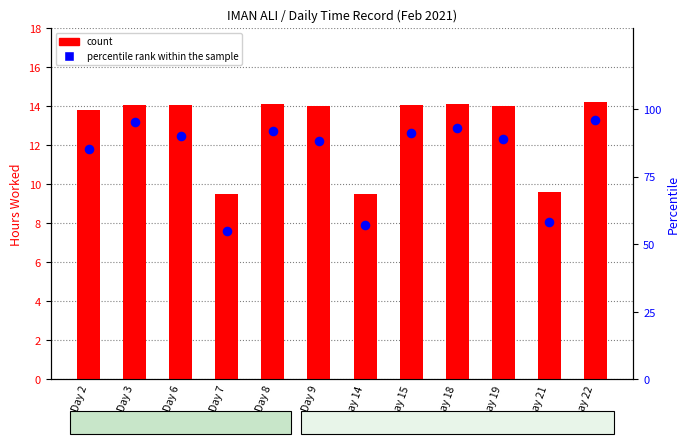

What are all the series names shown in the legend?

count, percentile rank within the sample